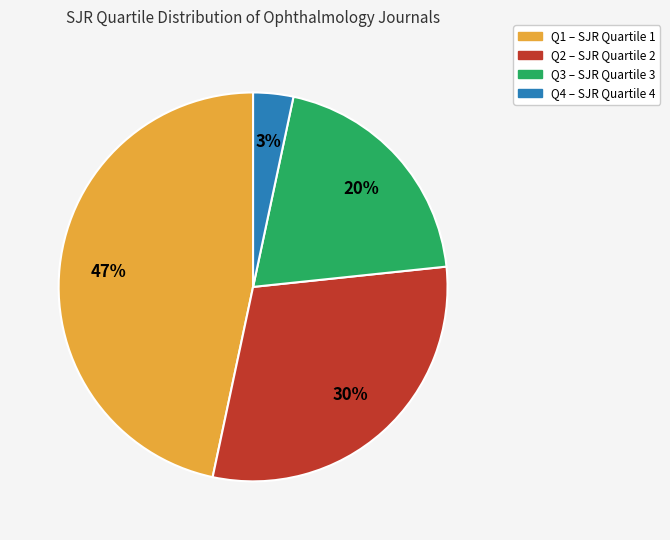

How many segments does this pie chart have?

4